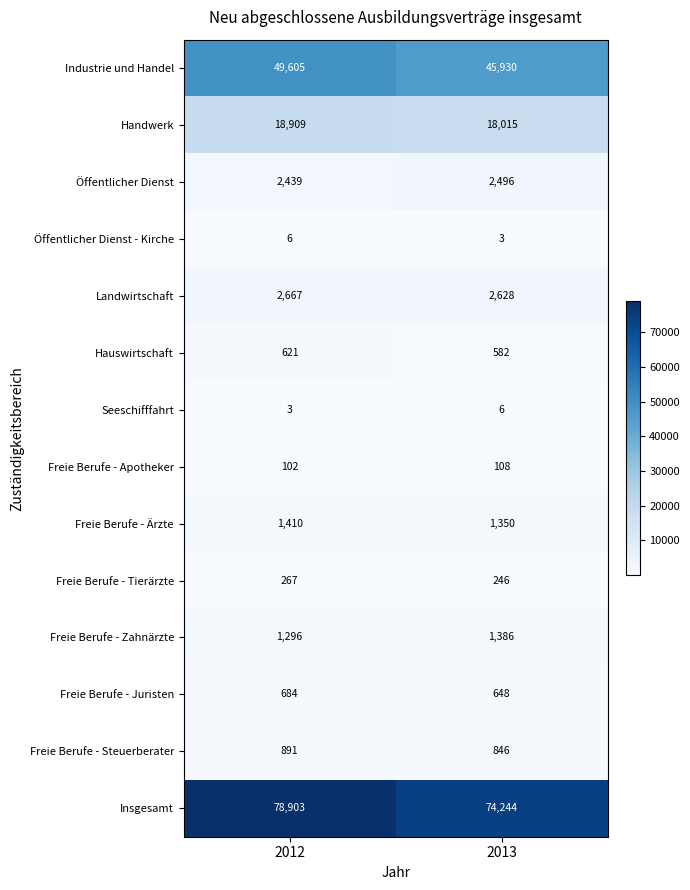

Rank the series at 2013 from lowest to highest value.

Öffentlicher Dienst - Kirche, Seeschifffahrt, Freie Berufe - Apotheker, Freie Berufe - Tierärzte, Hauswirtschaft, Freie Berufe - Juristen, Freie Berufe - Steuerberater, Freie Berufe - Ärzte, Freie Berufe - Zahnärzte, Öffentlicher Dienst, Landwirtschaft, Handwerk, Industrie und Handel, Insgesamt